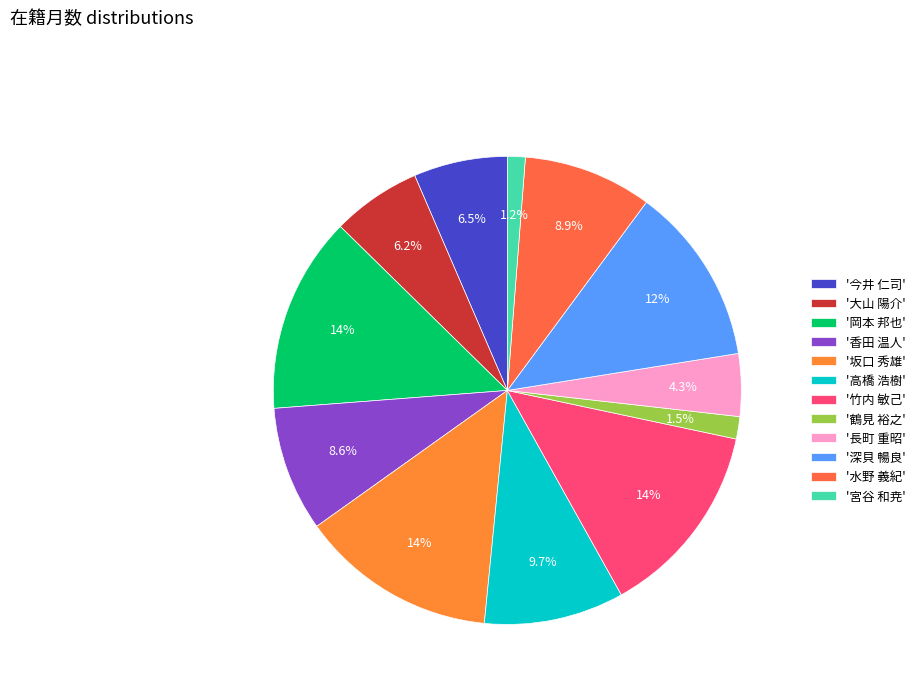

How many segments does this pie chart have?

12